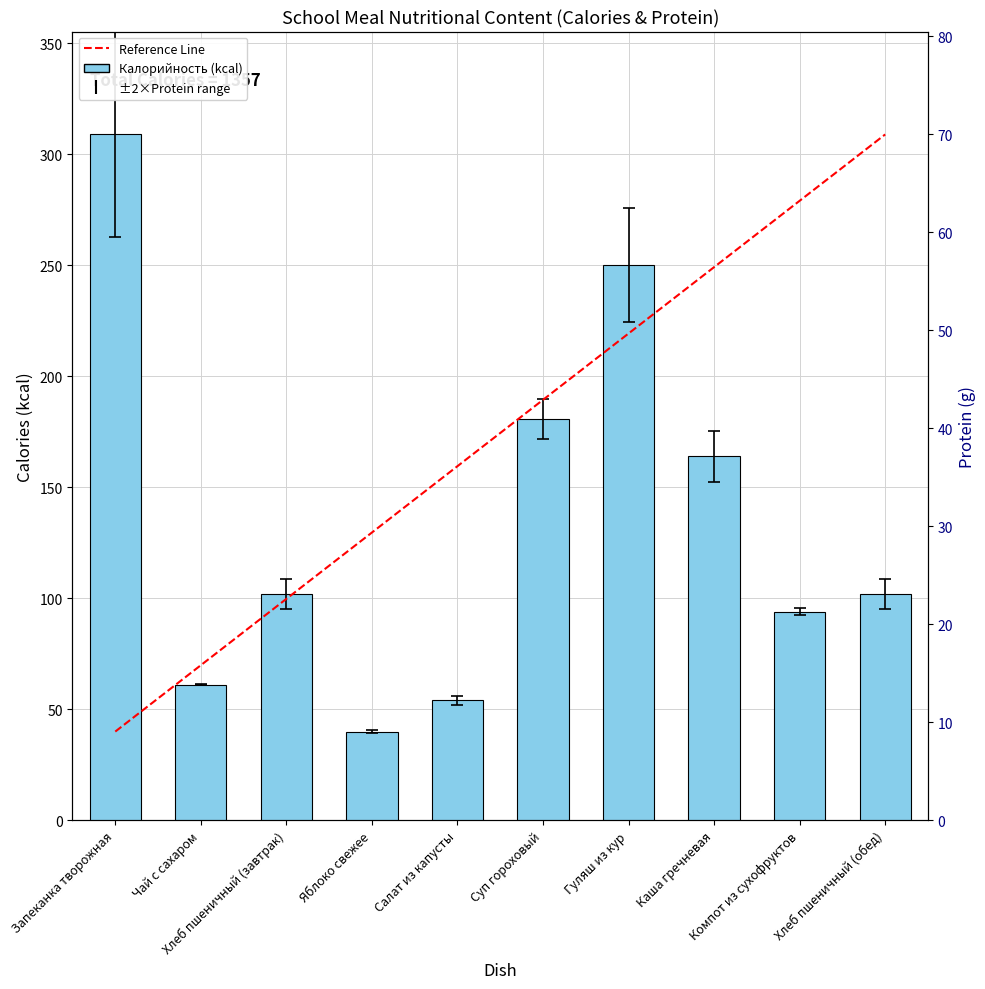

Reading right to left, what are all the values shown in this chart?

Калорийность: Хлеб пшеничный (обед)=102.0	Компот из сухофруктов=94.0	Каша гречневая=164.0	Гуляш из кур=250.0	Суп гороховый=181.0	Салат из капусты=54.0	Яблоко свежее=40.0	Хлеб пшеничный (завтрак)=102.0	Чай с сахаром=61.0	Запеканка творожная=309.0
Белки: Хлеб пшеничный (обед)=3.3	Компот из сухофруктов=0.8	Каша гречневая=5.7	Гуляш из кур=12.8	Суп гороховый=4.5	Салат из капусты=1.0	Яблоко свежее=0.4	Хлеб пшеничный (завтрак)=3.3	Чай с сахаром=0.1	Запеканка творожная=23.0